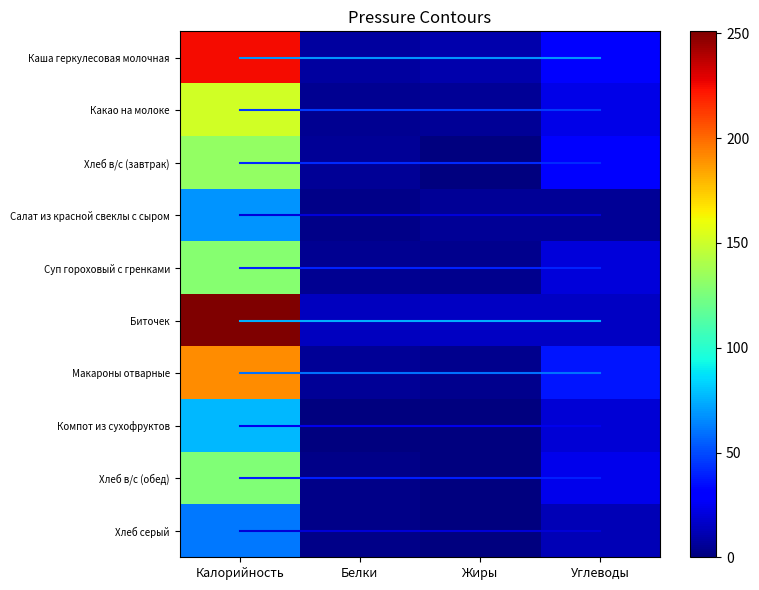

What is the highest value of the Салат из красной свеклы с сыром series?

68.0